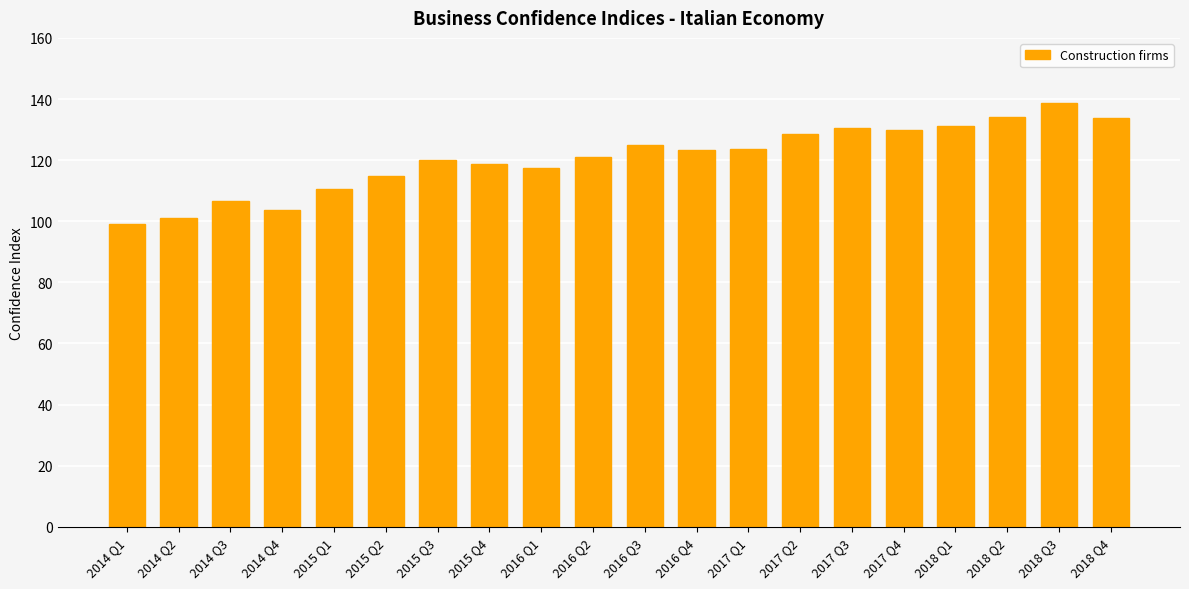

Are the bars horizontal?

No